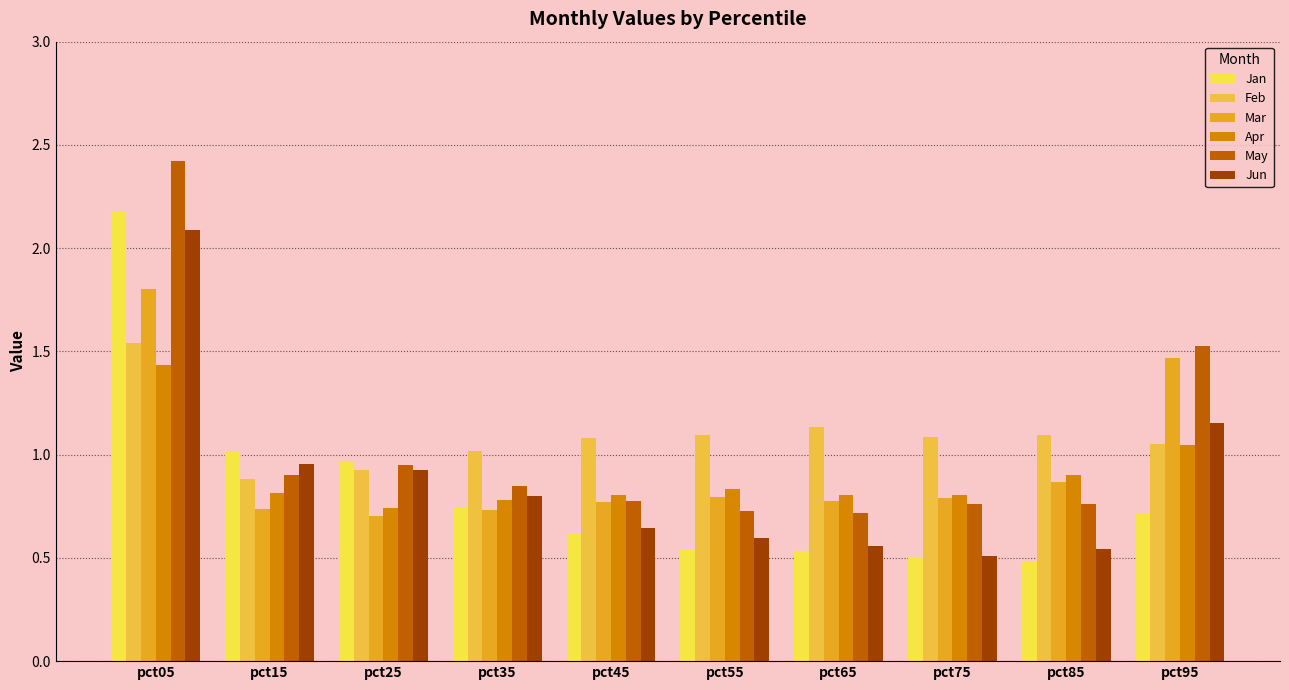

Between pct85 and pct65, which is larger?

pct65